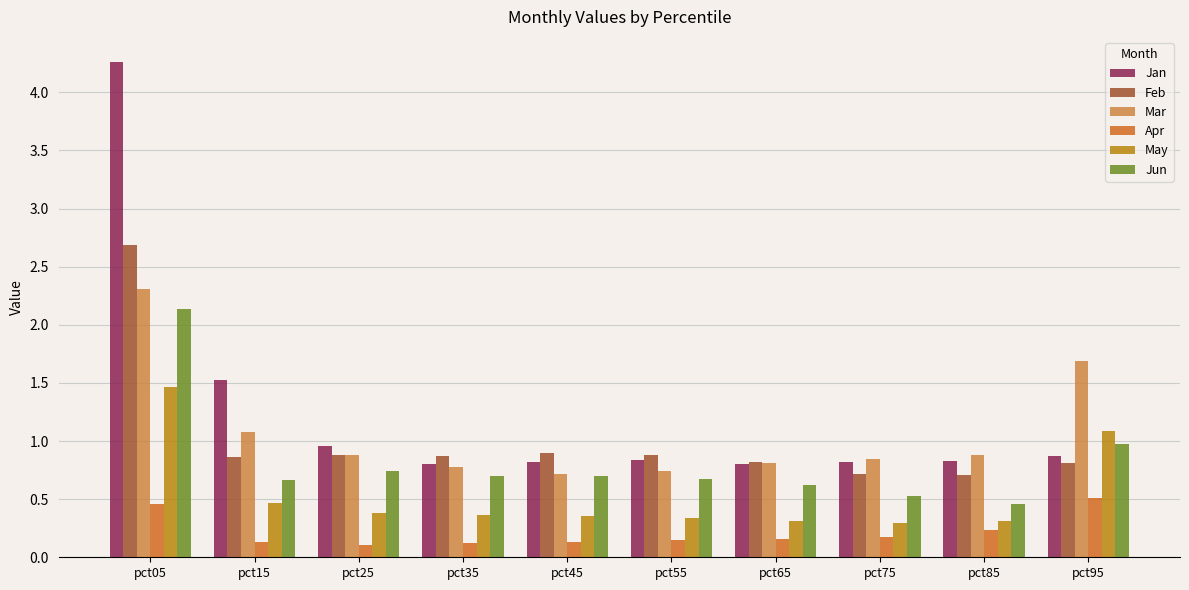

What is the difference between the highest and lowest values at pct95?

1.2